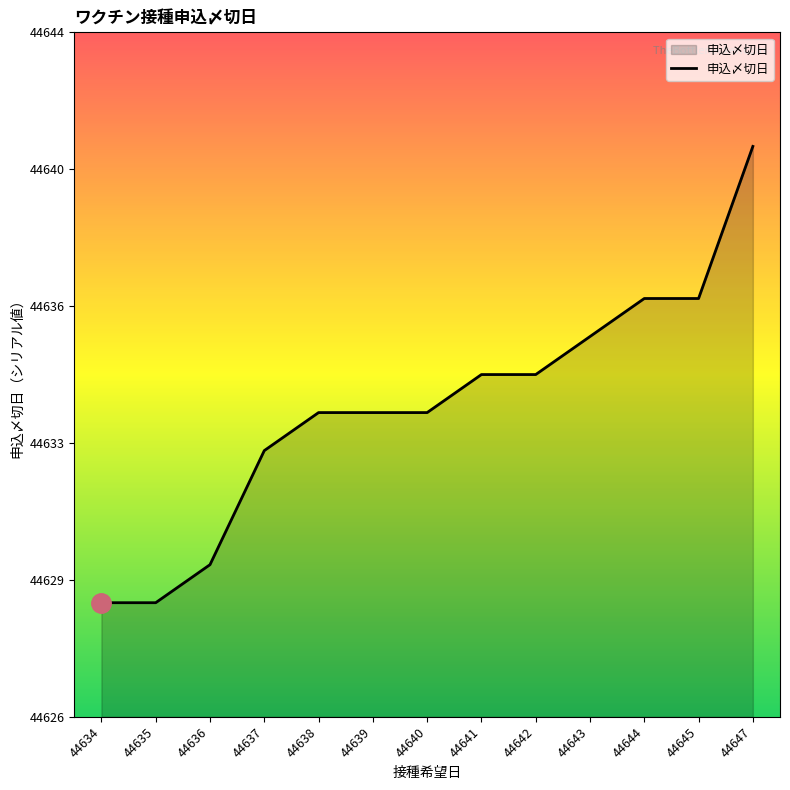

What is the change in value from 44638 to 44642?

+1